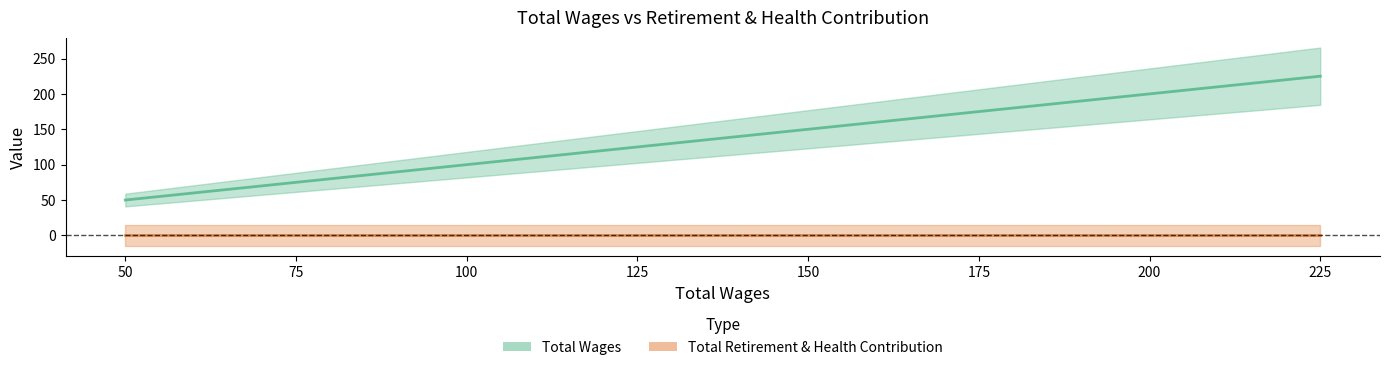

At 50, list the series in order from smallest to largest.

Total Retirement & Health Contribution, Total Wages